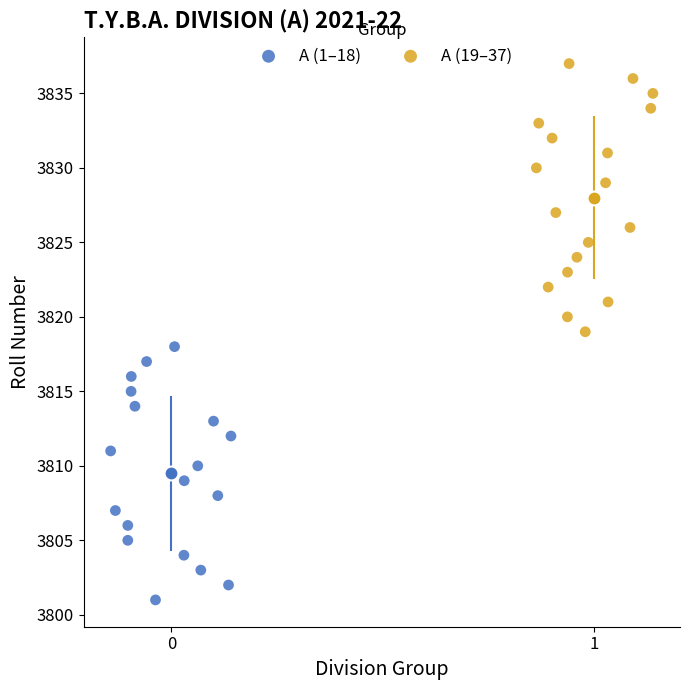

Which series contains the highest Y value?

A (19–37)